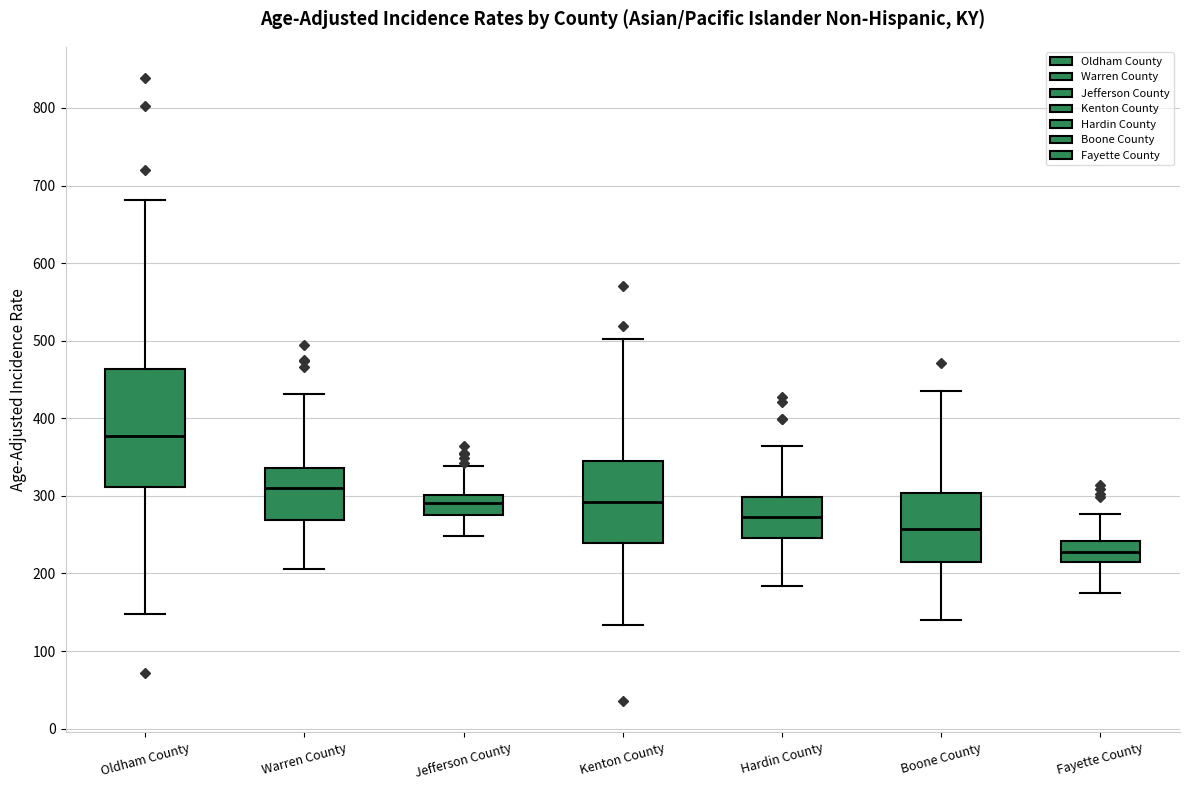

Which box has the lowest median line?

Fayette County